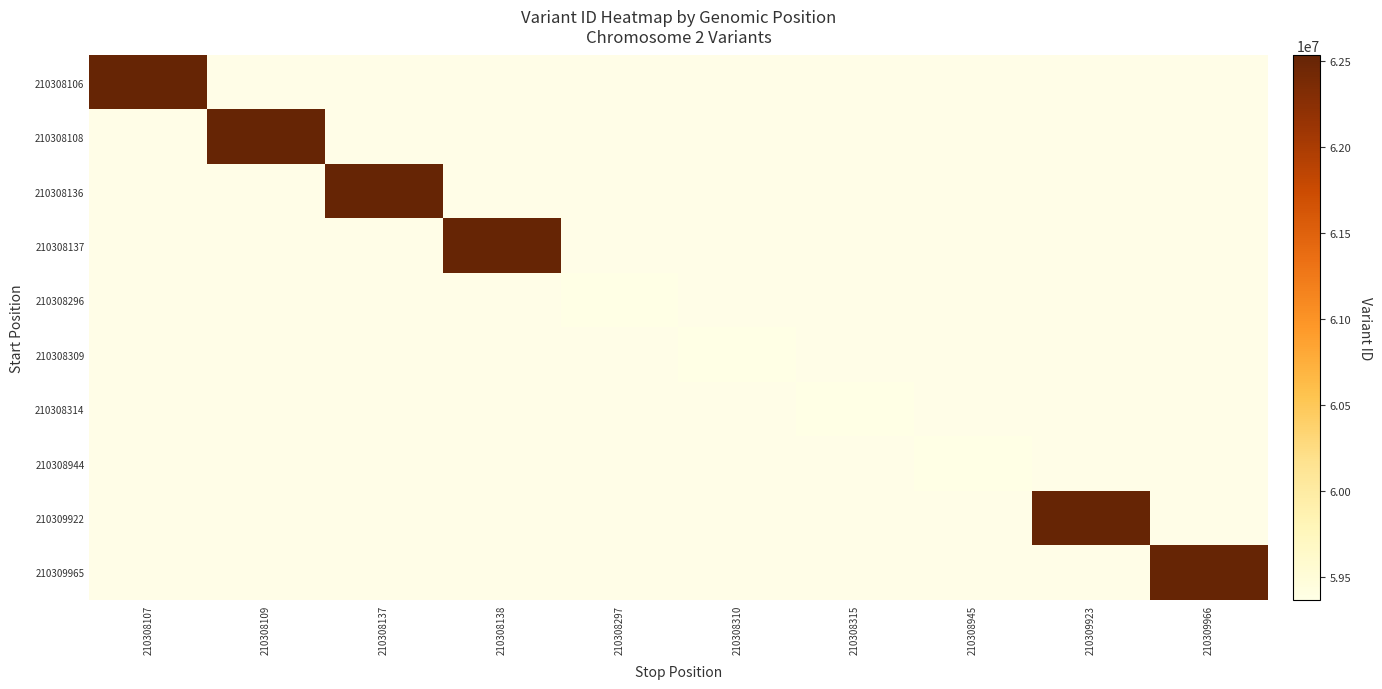

What is the maximum value shown in the chart?

62531860.0